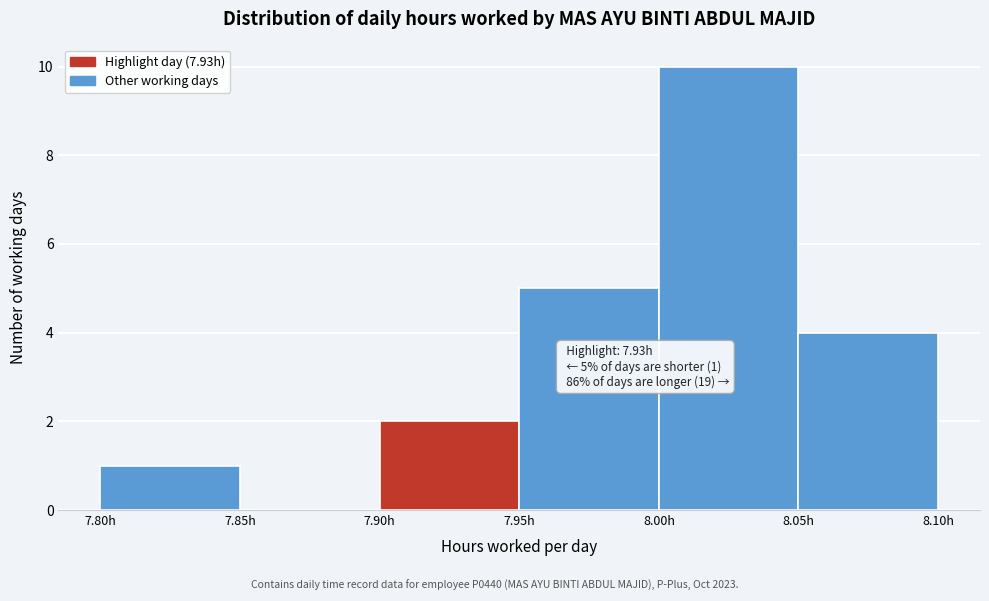

Which range on the x-axis has the tallest bar?

8.00 to 8.05